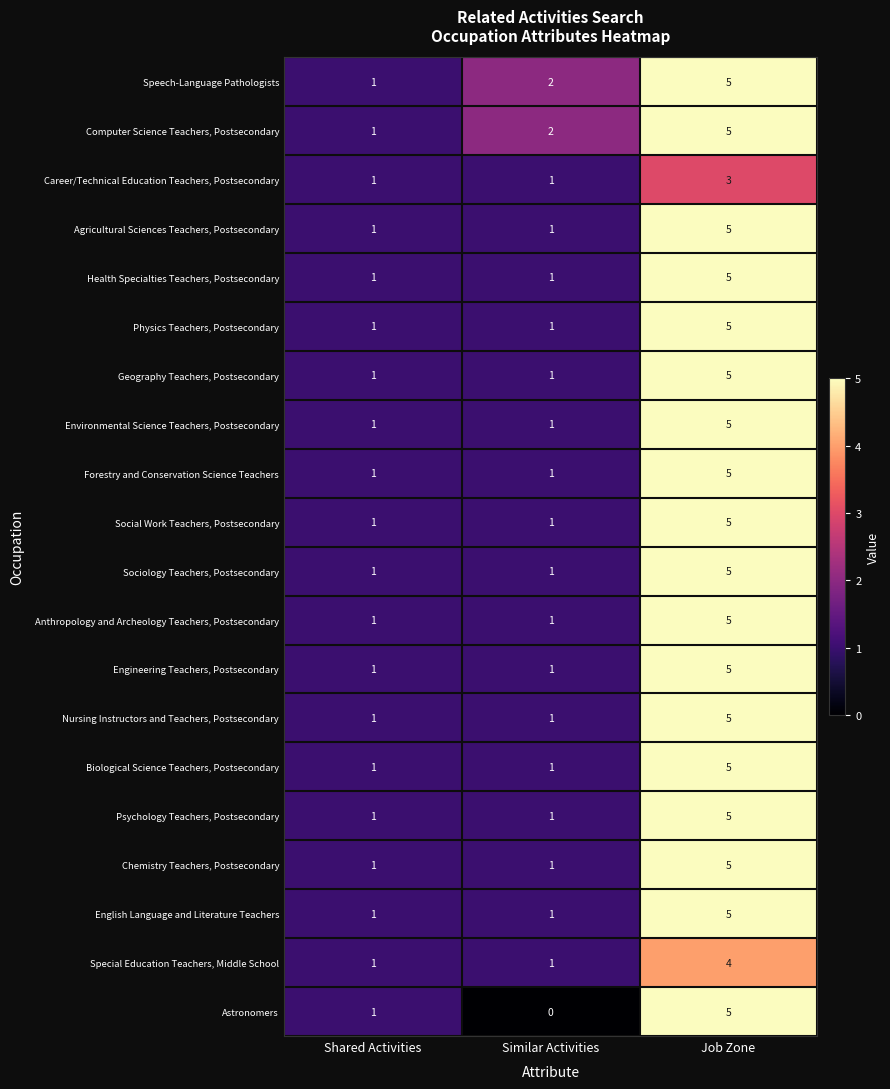

Which label corresponds to the smallest value in the chart?

Similar Activities